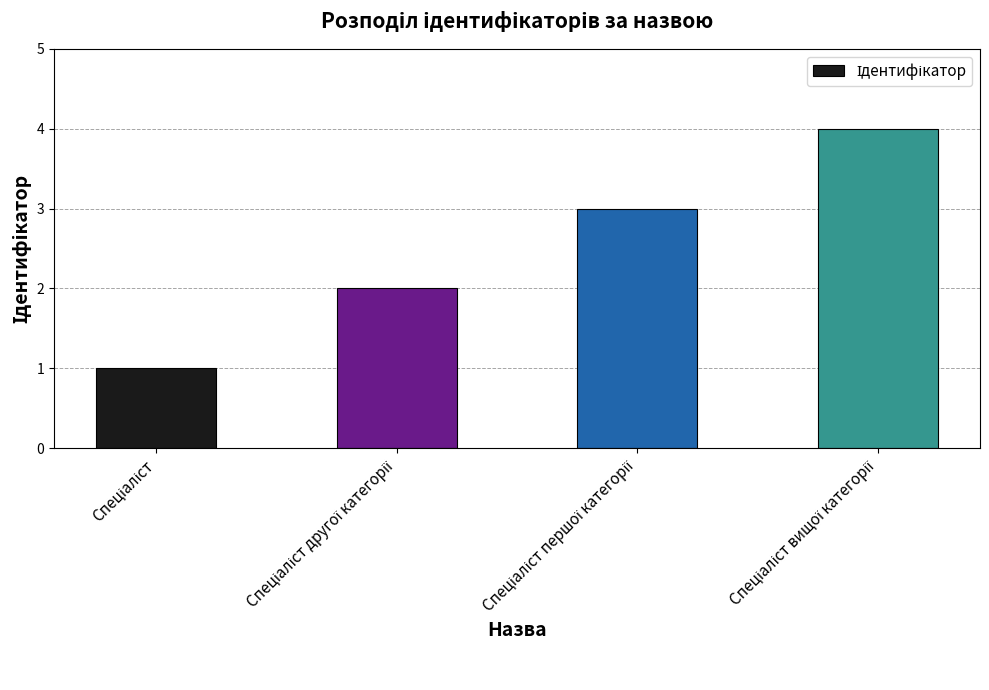

What is the difference between the maximum and minimum values?

3